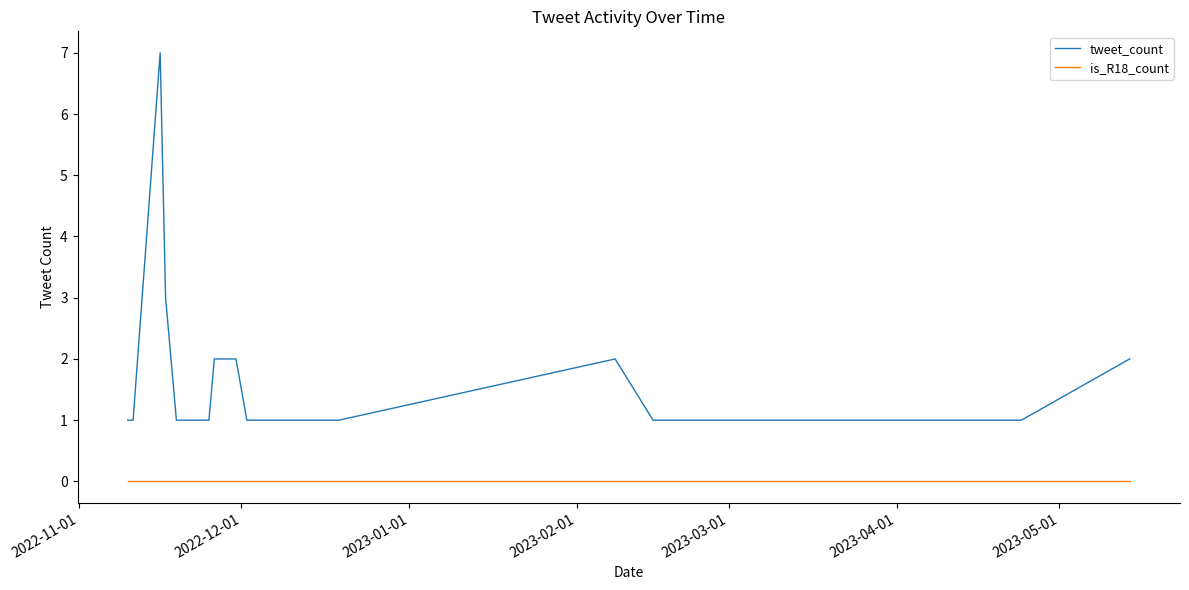

Which series has the largest total across all categories?

tweet_count